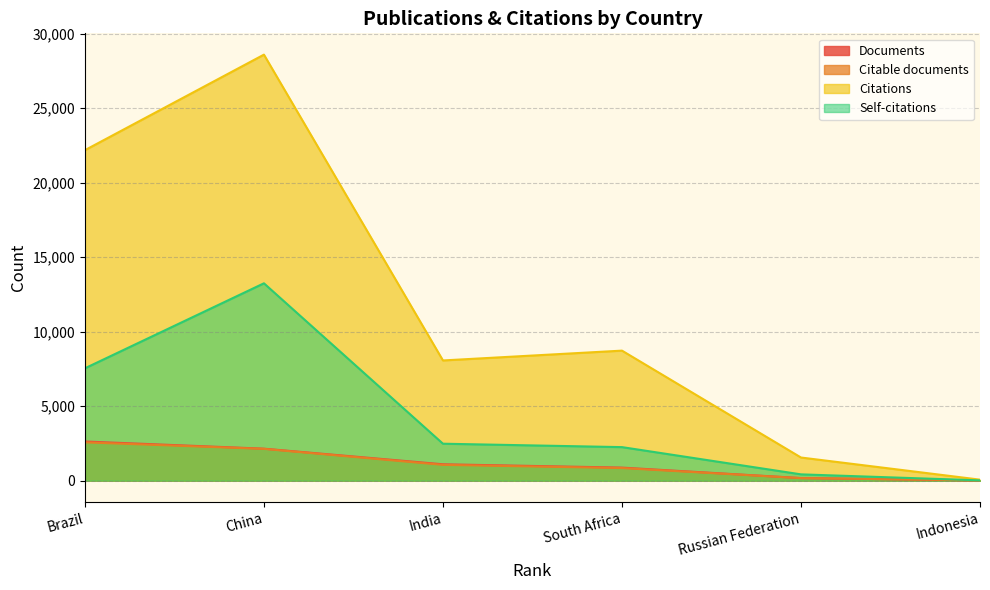

Reading left to right, list all the values displayed in this chart.

Documents: Brazil=2632	China=2149	India=1102	South Africa=879	Russian Federation=176	Indonesia=21
Citable documents: Brazil=2574	China=2136	India=1063	South Africa=849	Russian Federation=173	Indonesia=21
Citations: Brazil=22184	China=28596	India=8071	South Africa=8730	Russian Federation=1556	Indonesia=70
Self-citations: Brazil=7544	China=13249	India=2483	South Africa=2254	Russian Federation=426	Indonesia=22